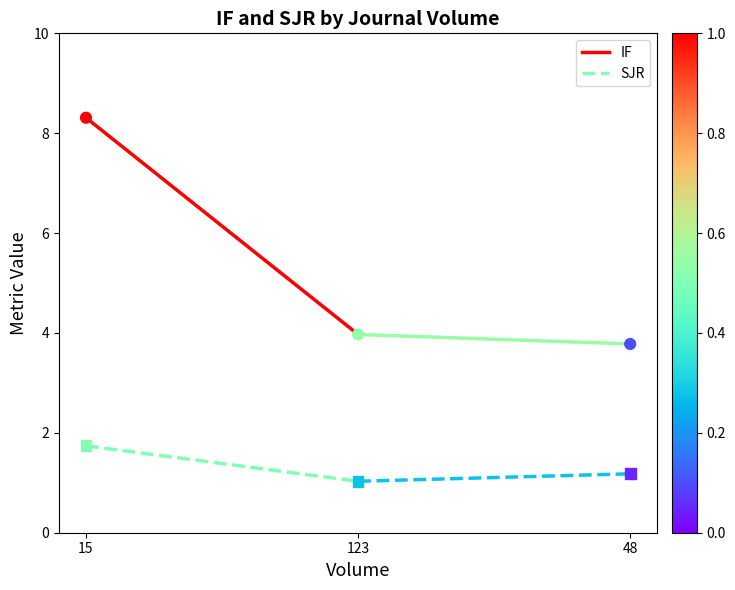

Which series has the largest total across all categories?

IF